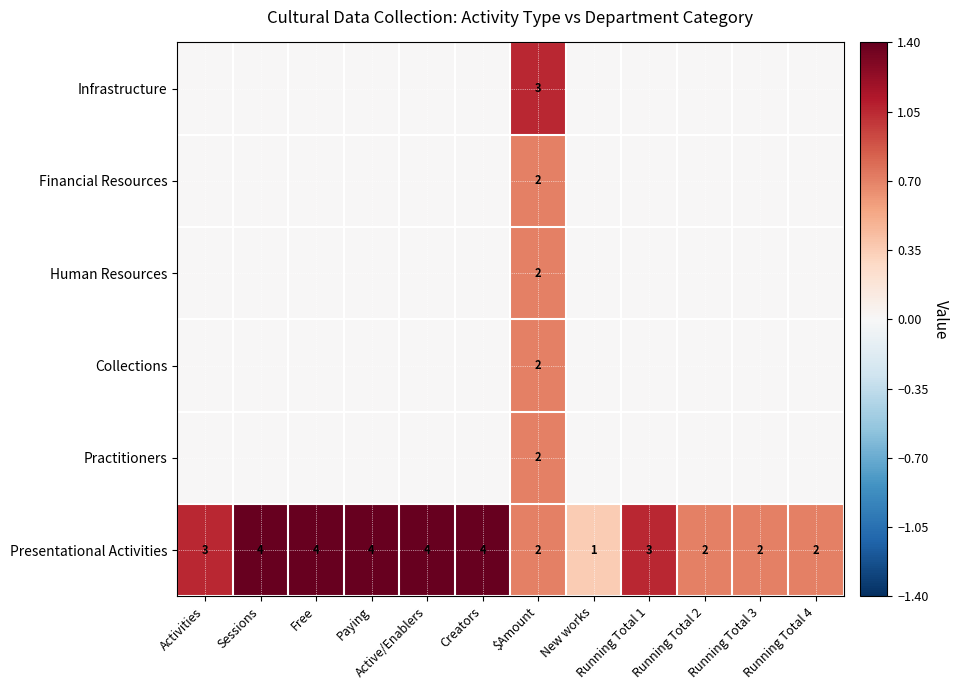

What is the sum of the Presentational Activities values at $Amount and Running Total 1?

5